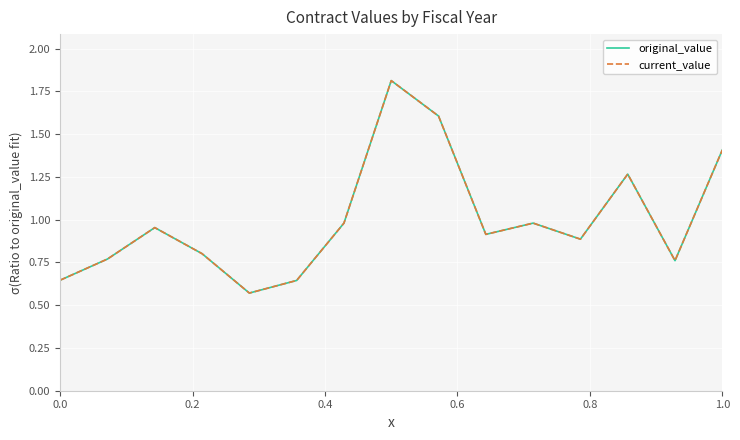

What is the value of the current_value point at the 2nd from the left?

0.8